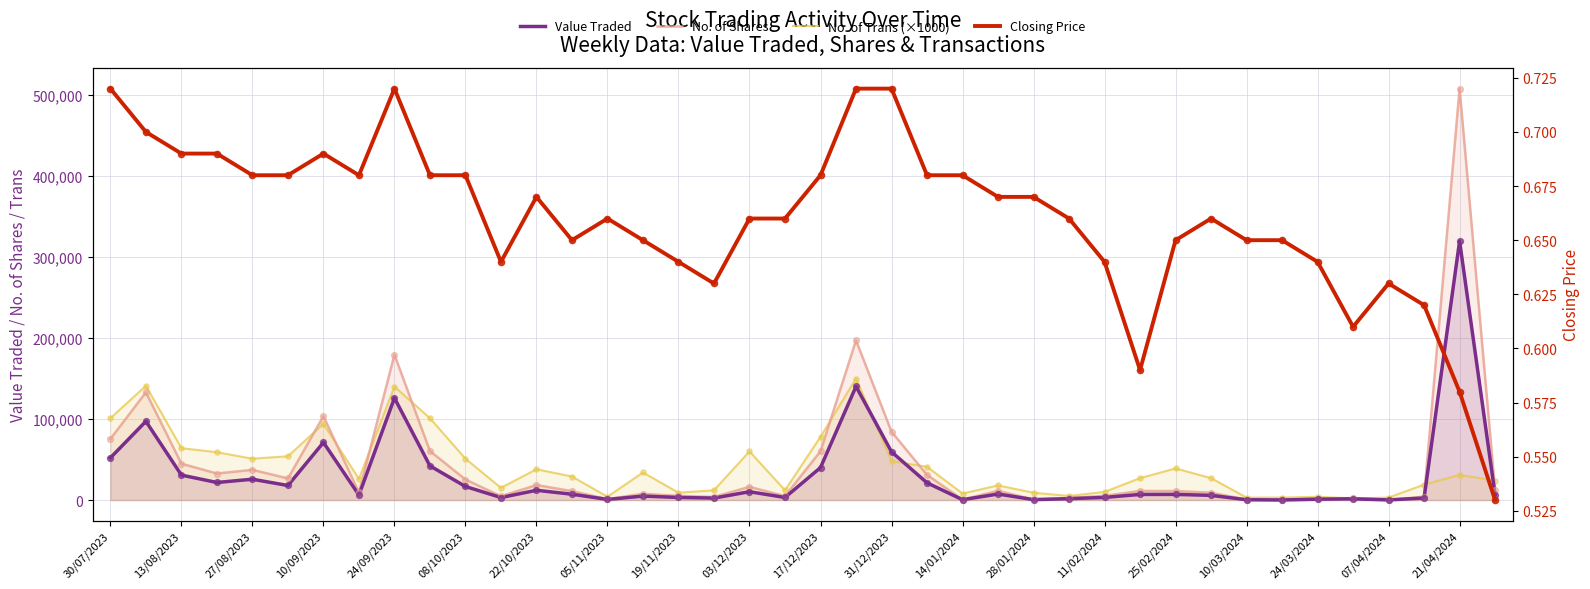

Which series has the largest total across all categories?

No. of Shares